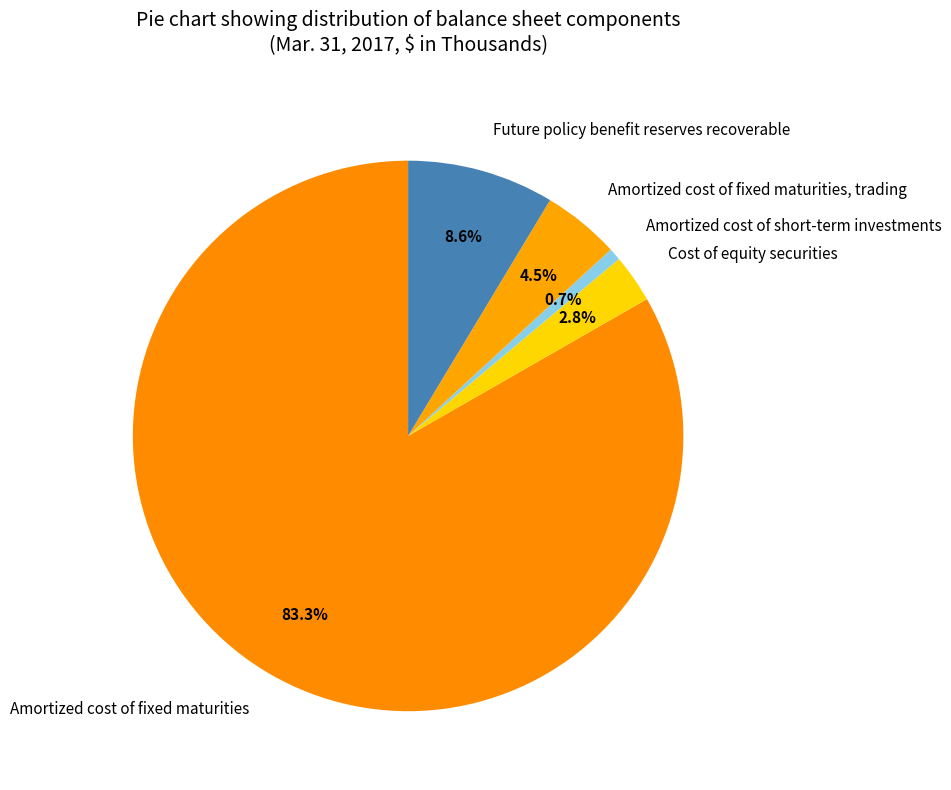

Combined, do Amortized cost of fixed maturities and Future policy benefit reserves recoverable account for over 50%?

Yes